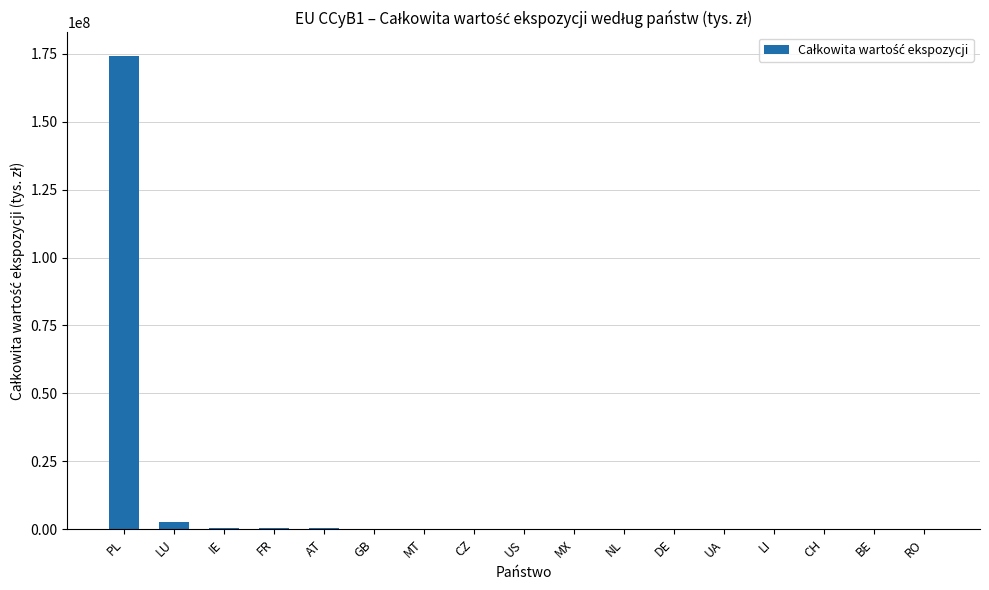

What is the approximate value at FR?

253621.8